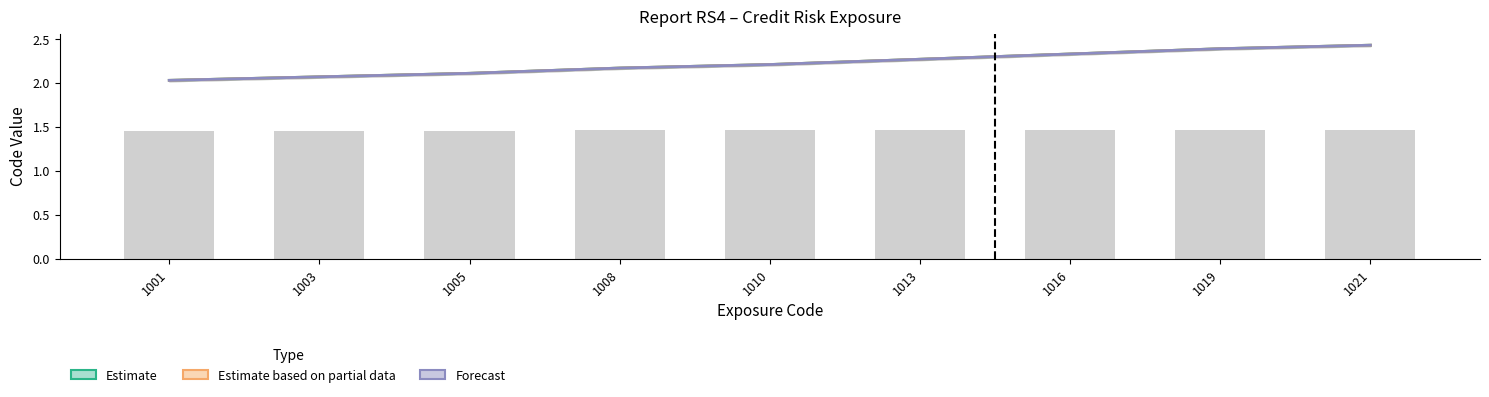

At which category is the sum across all series the highest?

1021